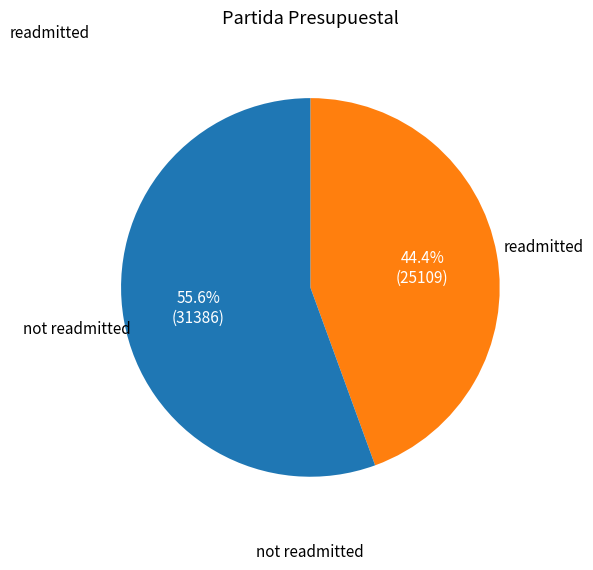

Which category has the biggest portion of the pie?

not readmitted